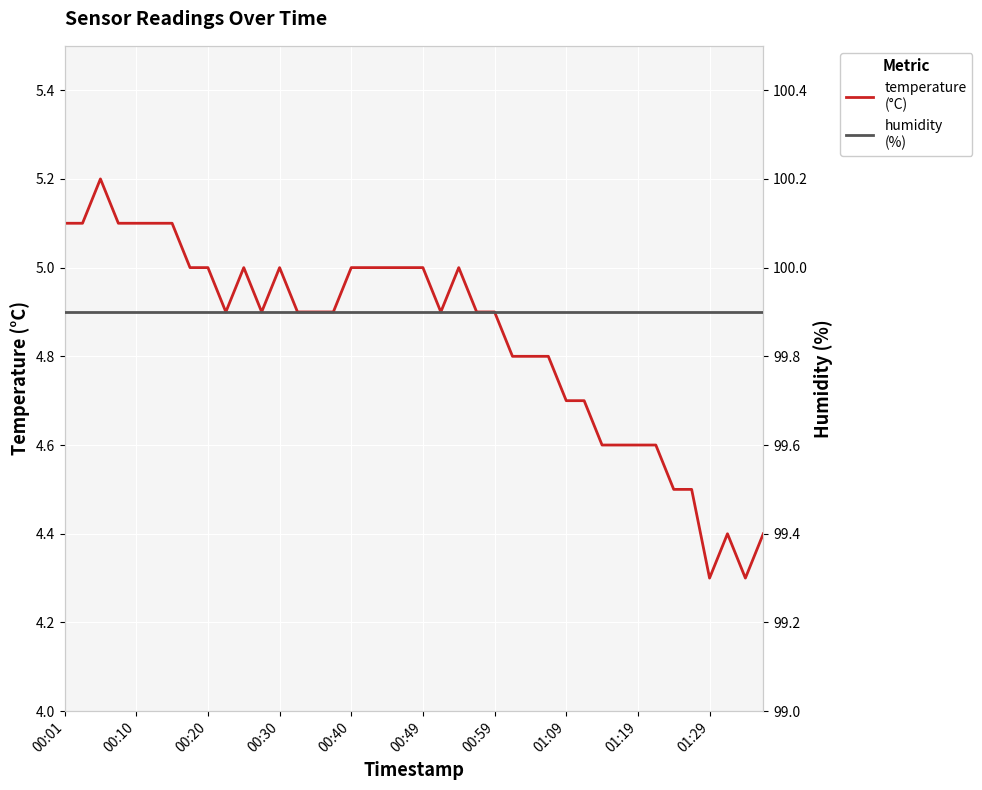

Where is temperature nearest to the value 4?

01:29